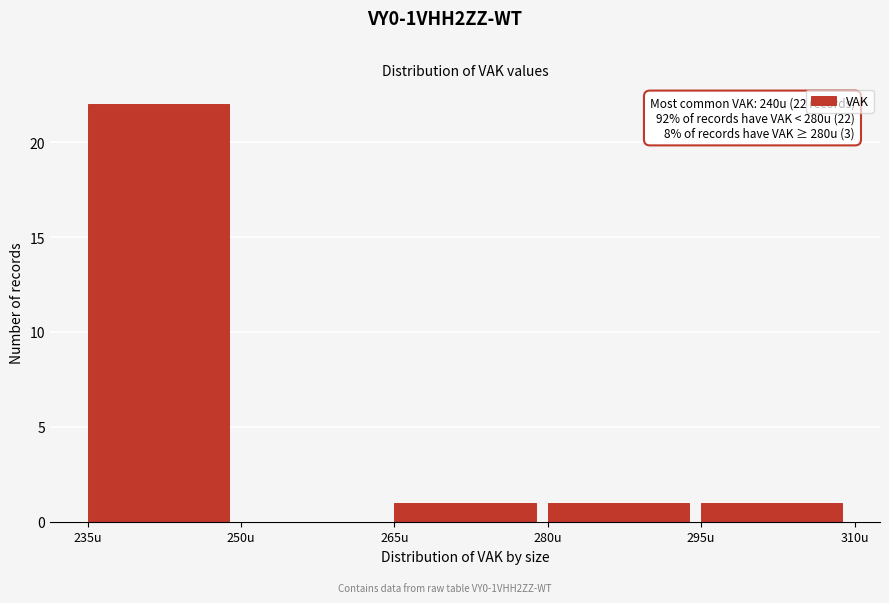

Which range on the x-axis has the tallest bar?

235 to 250